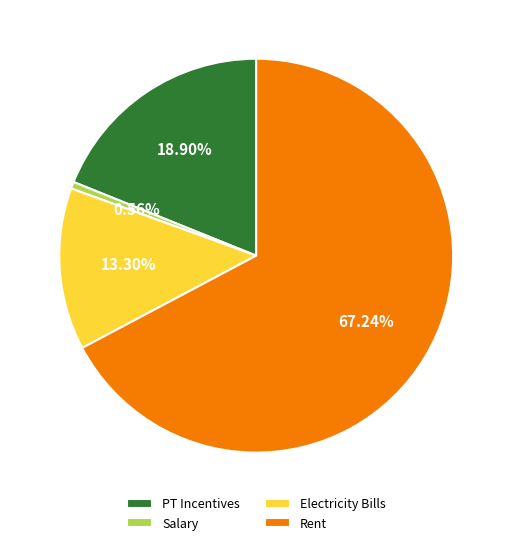

Combined, what portion of the pie is Salary and Rent?

67.8%